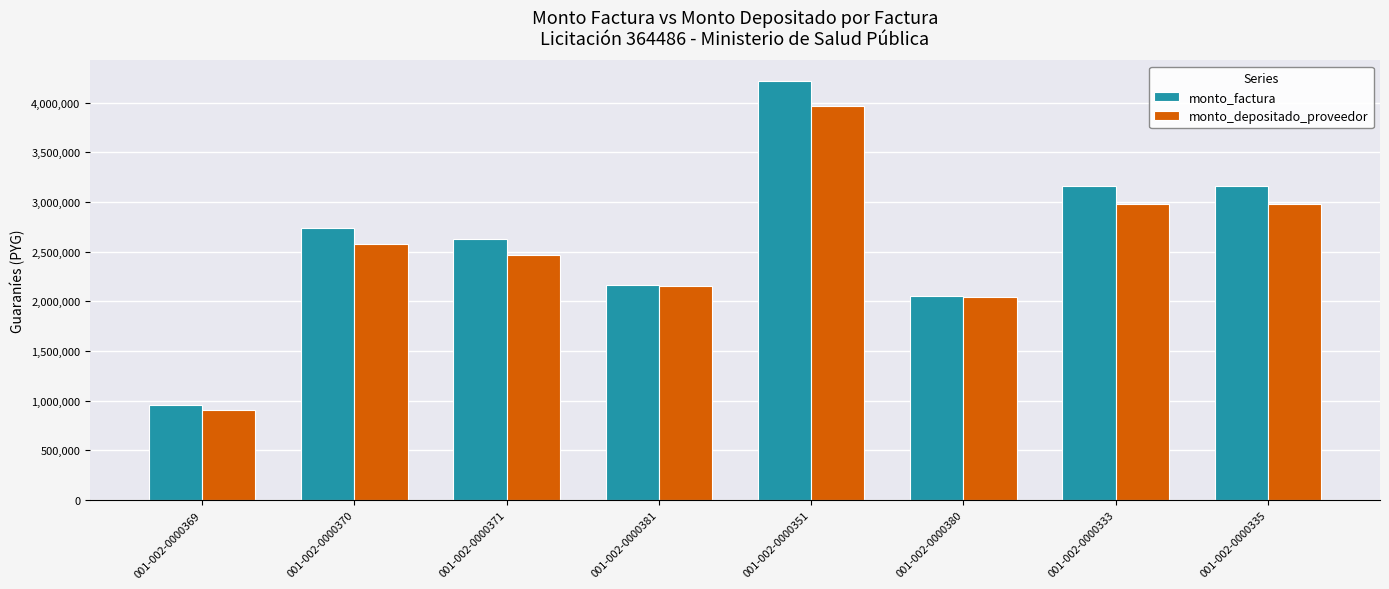

What are all the series names shown in the legend?

monto_factura, monto_depositado_proveedor